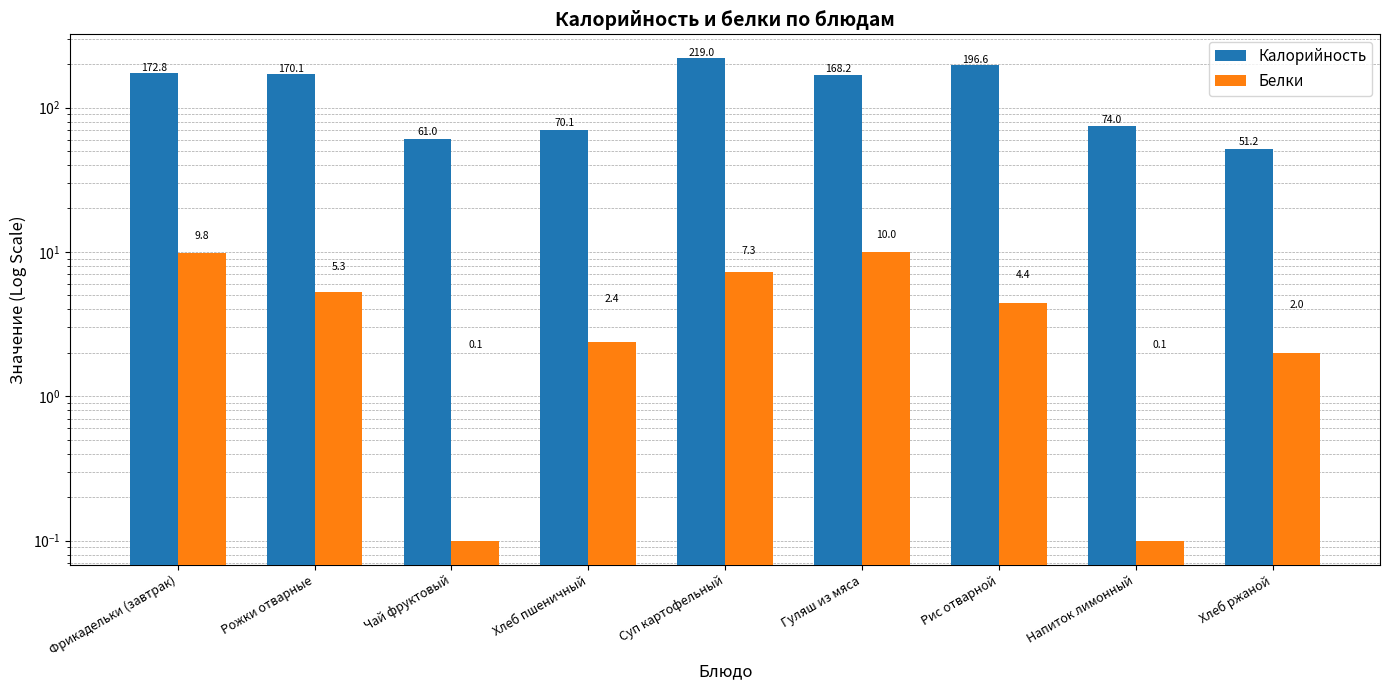

Reading left to right, extract all data points from this chart.

Калорийность: Фрикадельки (завтрак)=172.8	Рожки отварные=170.1	Чай фруктовый=61.0	Хлеб пшеничный=70.1	Суп картофельный=219.0	Гуляш из мяса=168.2	Рис отварной=196.6	Напиток лимонный=74.0	Хлеб ржаной=51.2
Белки: Фрикадельки (завтрак)=9.8	Рожки отварные=5.3	Чай фруктовый=0.1	Хлеб пшеничный=2.4	Суп картофельный=7.3	Гуляш из мяса=10.0	Рис отварной=4.4	Напиток лимонный=0.1	Хлеб ржаной=2.0